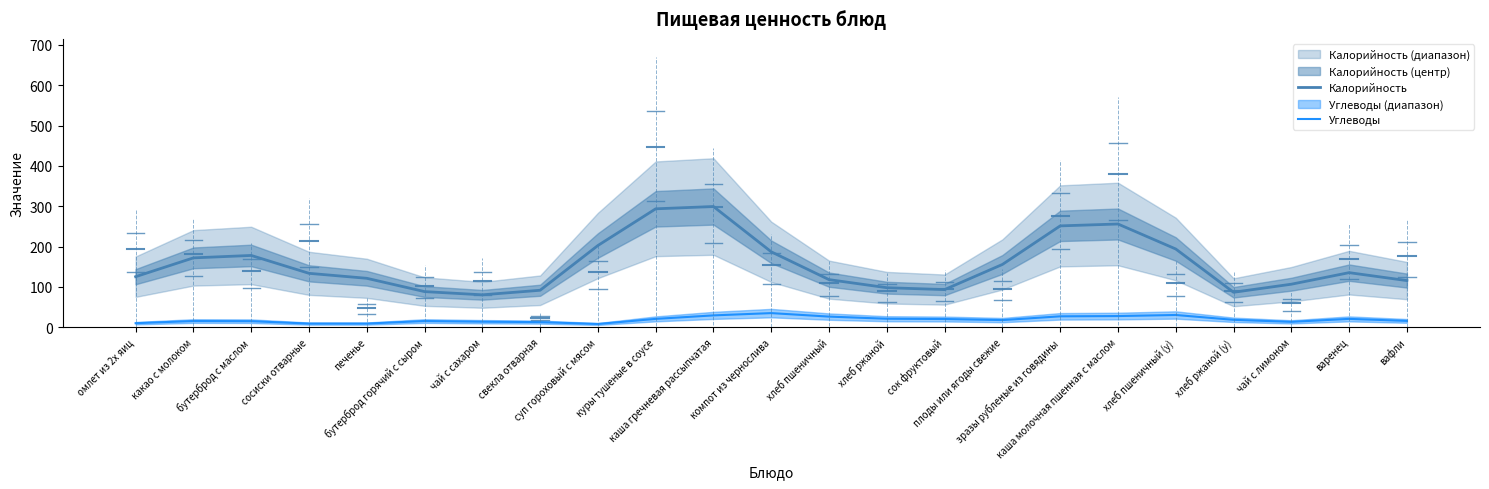

The value of Калорийность at суп гороховый с мясом is 275.8. True or false?

False